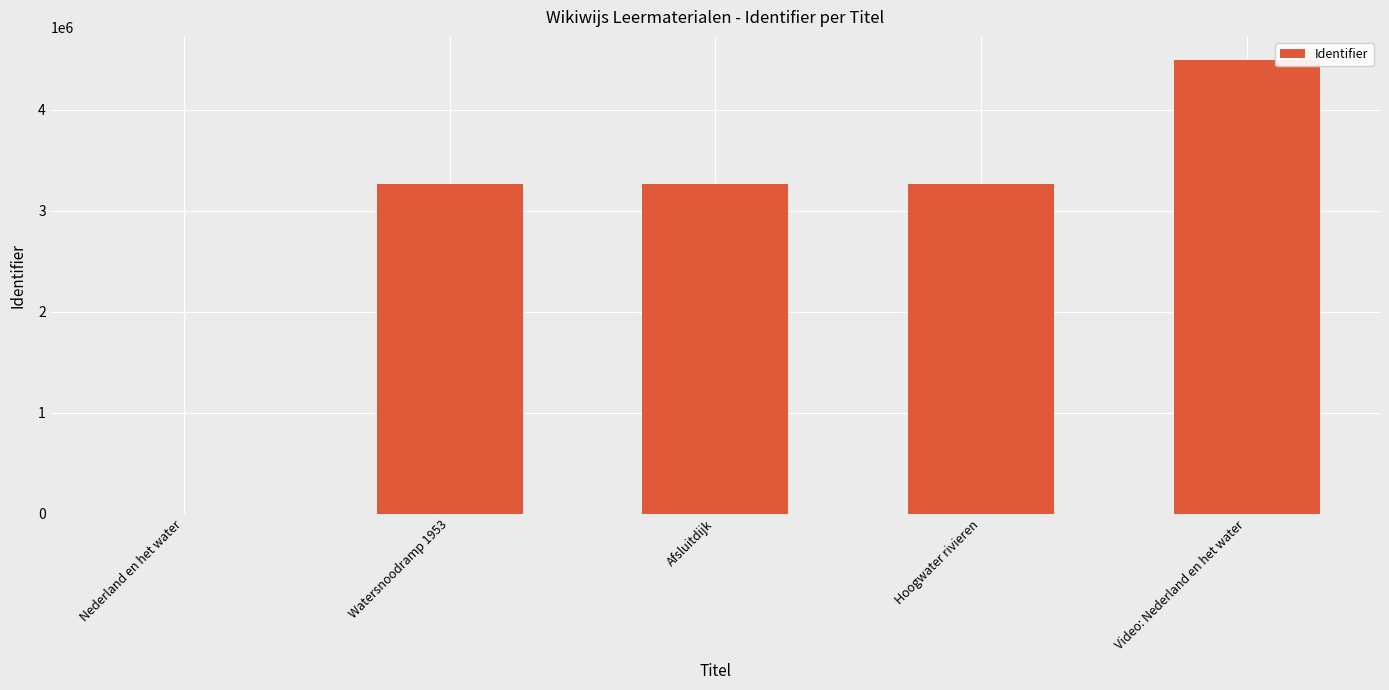

What is the sum of all values?

14291089